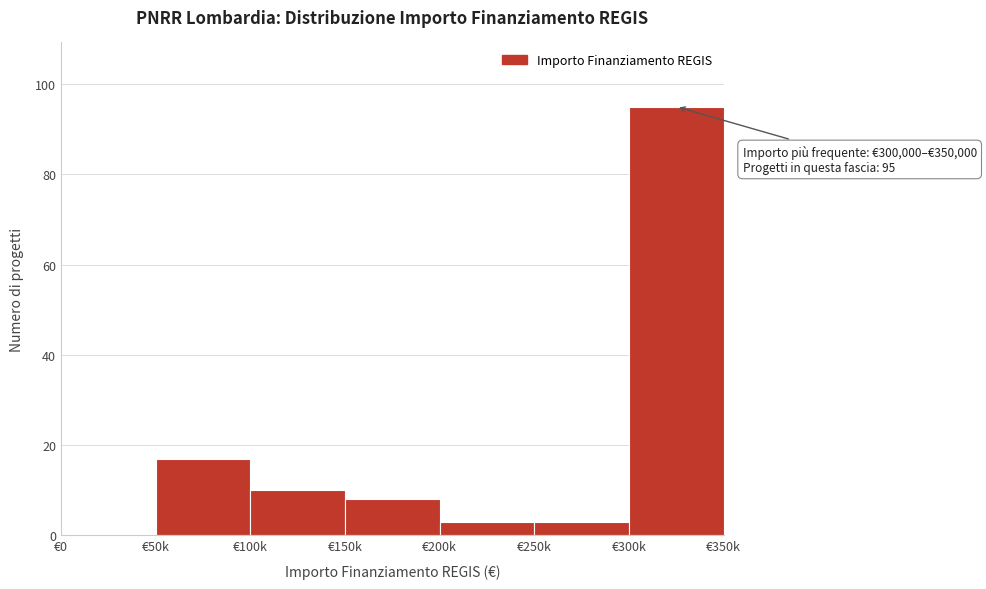

Reading right to left, what are all the values shown in this chart?

€300k=95	€250k=3	€200k=3	€150k=8	€100k=10	€50k=17	€0=0